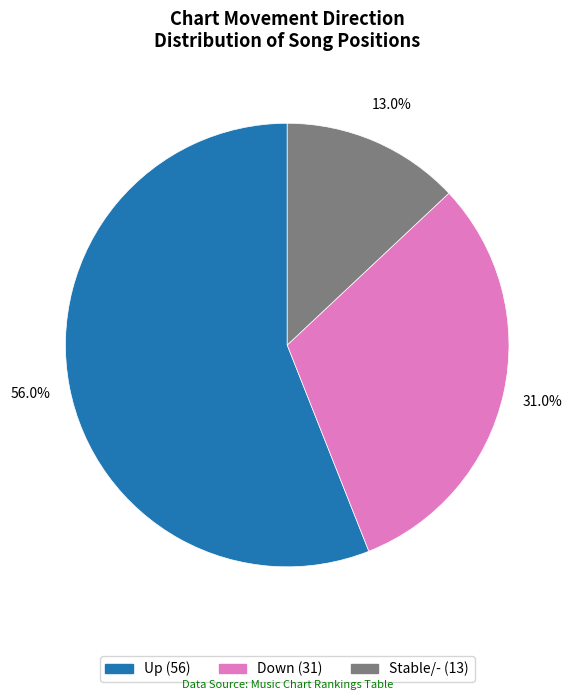

Is there a majority slice in this chart?

Yes